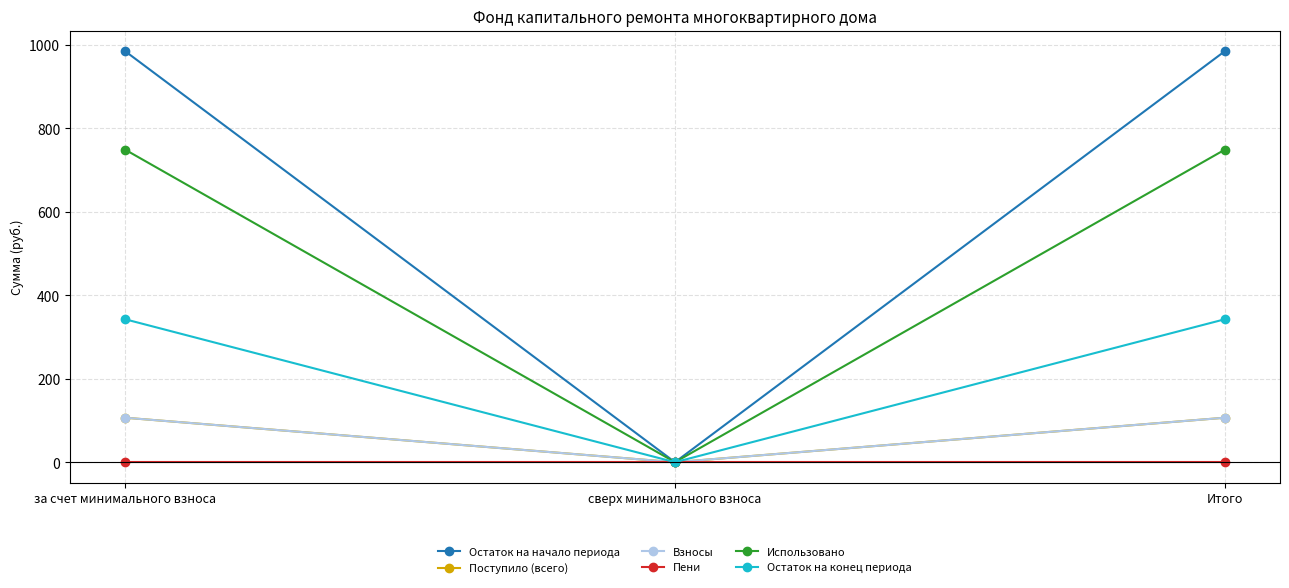

Reading left to right, transcribe all the data shown in this chart.

Остаток на начало периода: 985.2	0.0	985.2
Поступило (всего): 106.6	0.0	106.6
Взносы: 106.6	0.0	106.6
Пени: 0.0	0.0	0.0
Использовано: 749.2	0.0	749.2
Остаток на конец периода: 342.6	0.0	342.6